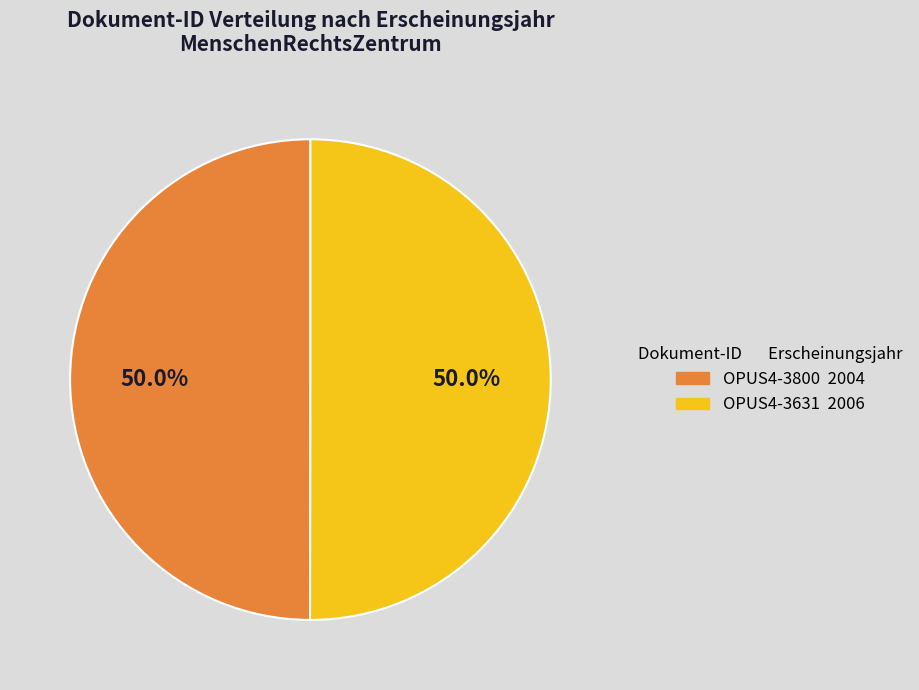

To the nearest percent, what percentage of the pie is OPUS4-3631?

50%